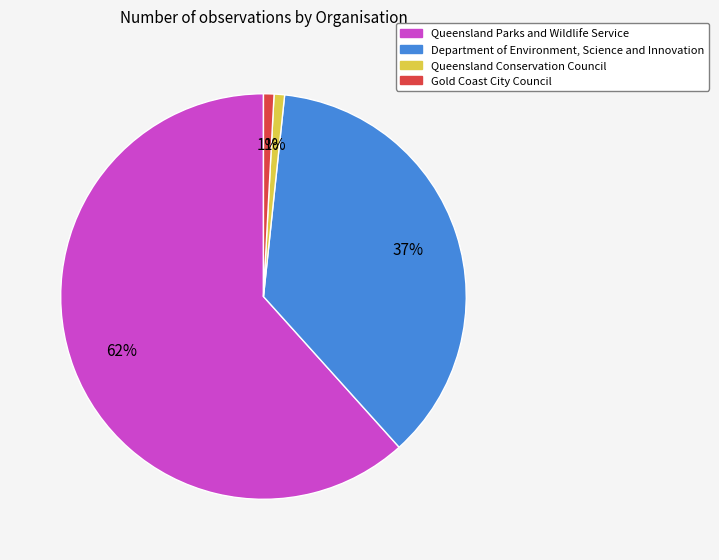

To the nearest percent, what is the combined percentage of Department of Environment, Science and Innovation and Queensland Parks and Wildlife Service?

98%